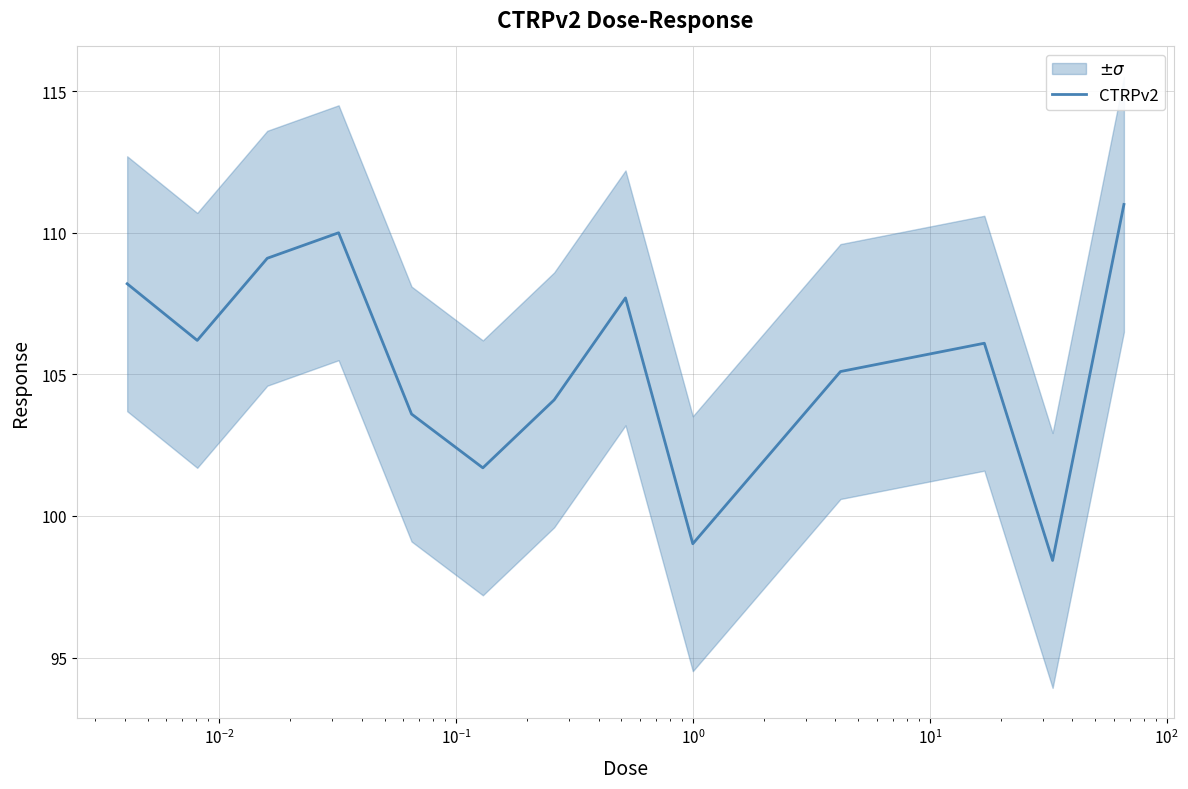

What is the minimum value for CTRPv2?

98.4